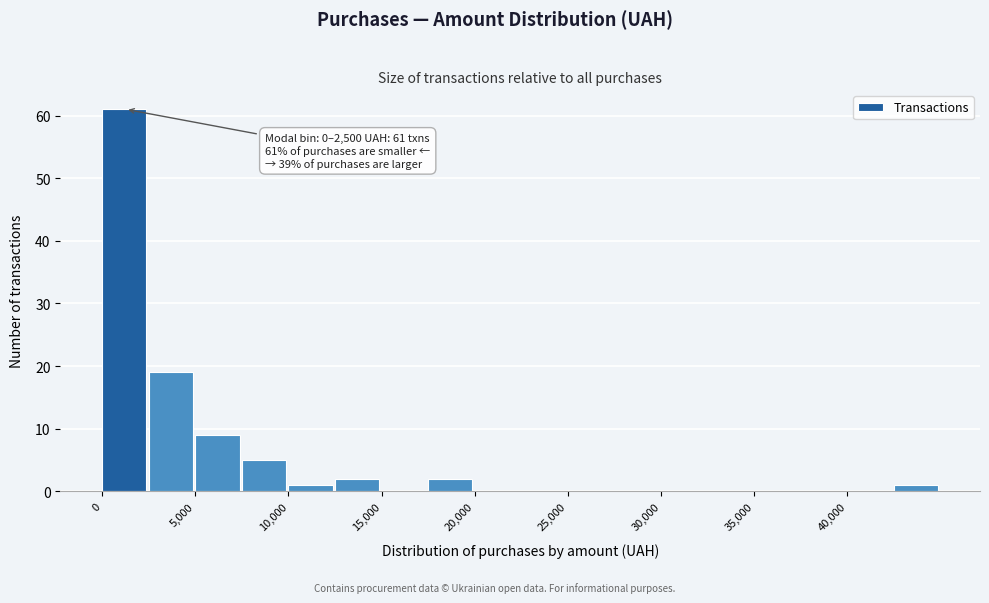

Which range on the x-axis has the tallest bar?

0 to 2500